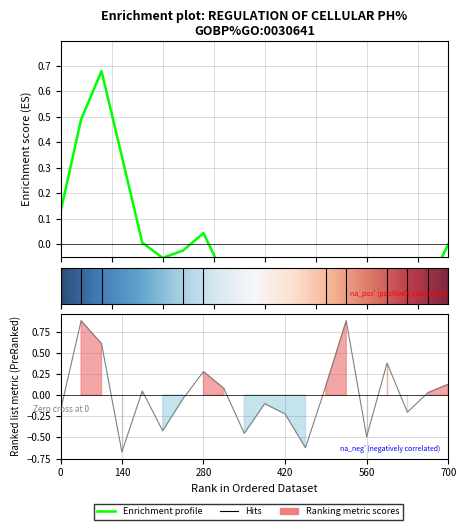

What is the smallest value displayed?

-0.7